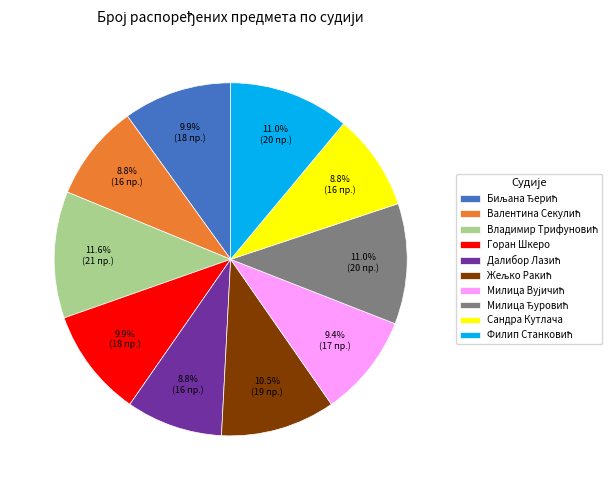

How much of the chart is everything except Сандра Кутлача?

91.2%